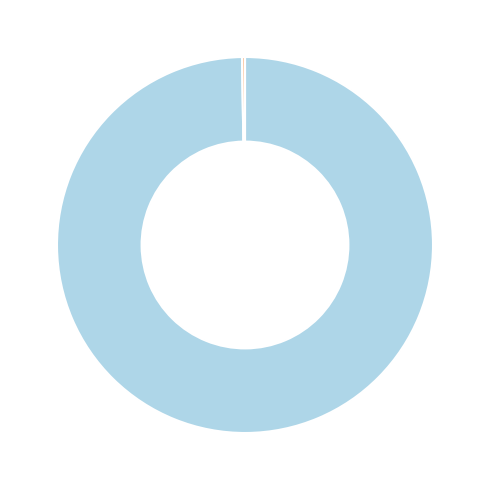

Does any single category account for the majority?

Yes